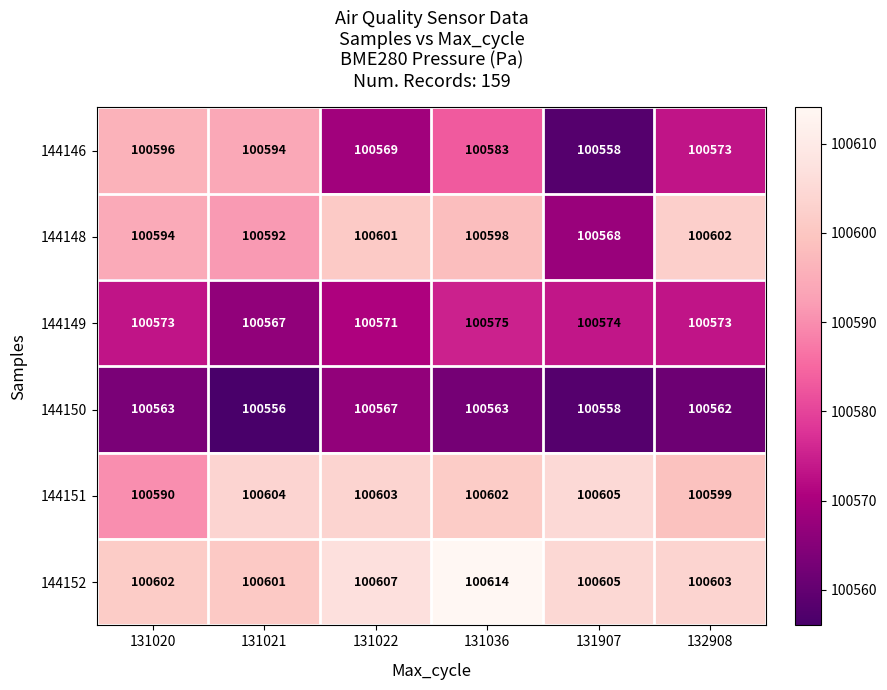

List the series in order of their peak value, highest first.

144152, 144151, 144148, 144146, 144149, 144150